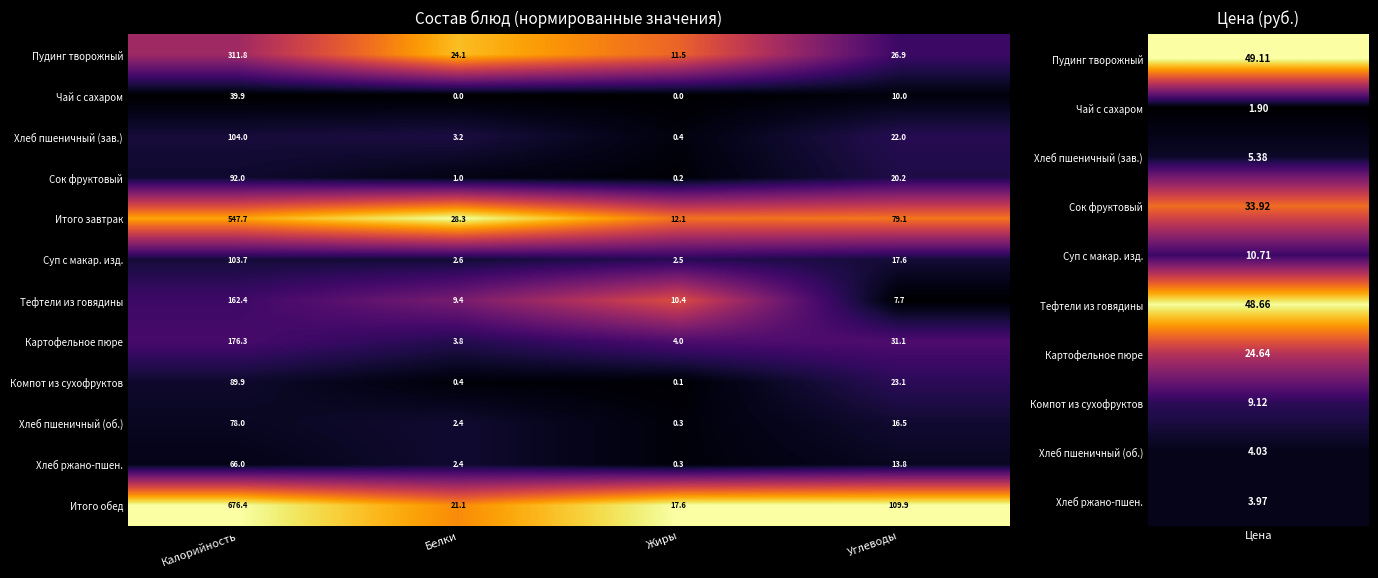

What is the difference between the Пудинг творожный values at Белки and Жиры?

12.6